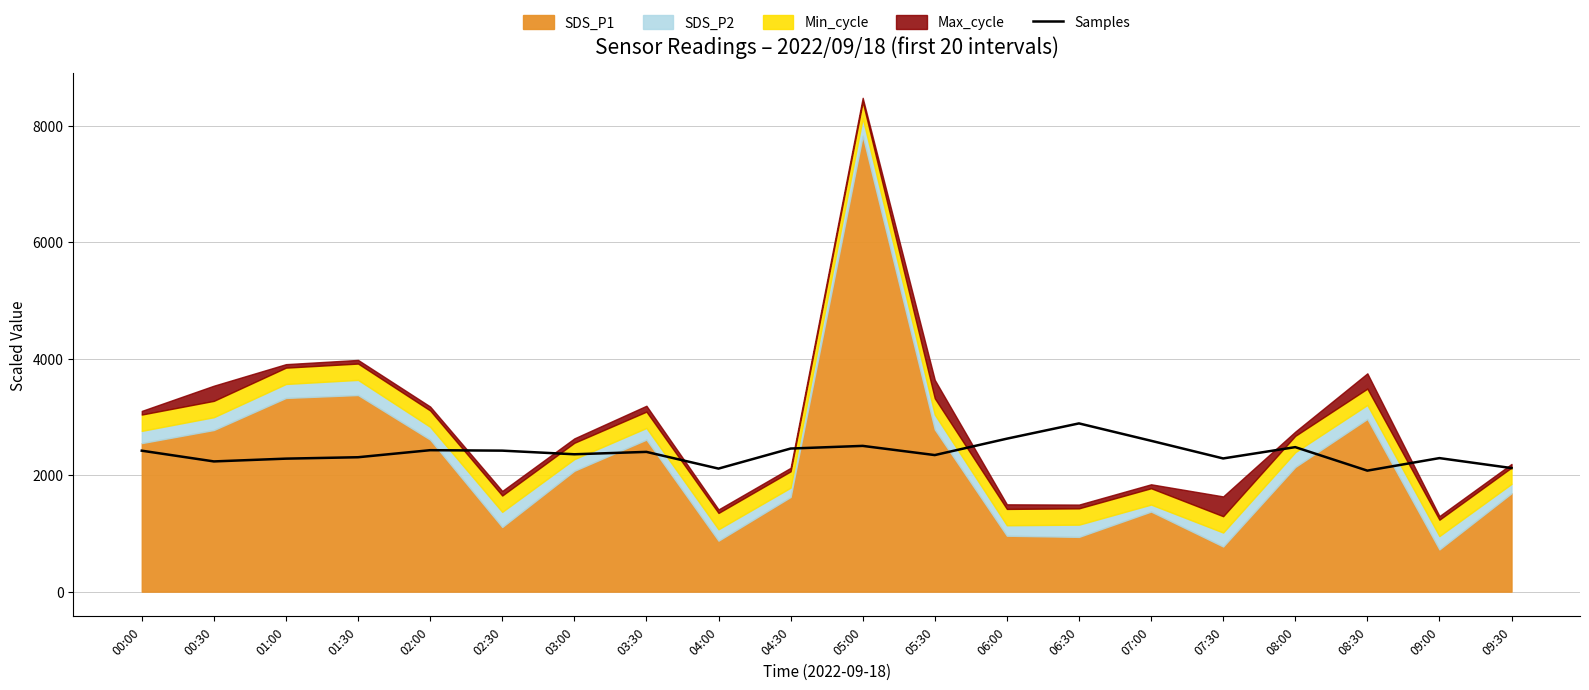

Where is the data nearest to the value 2482?

08:00